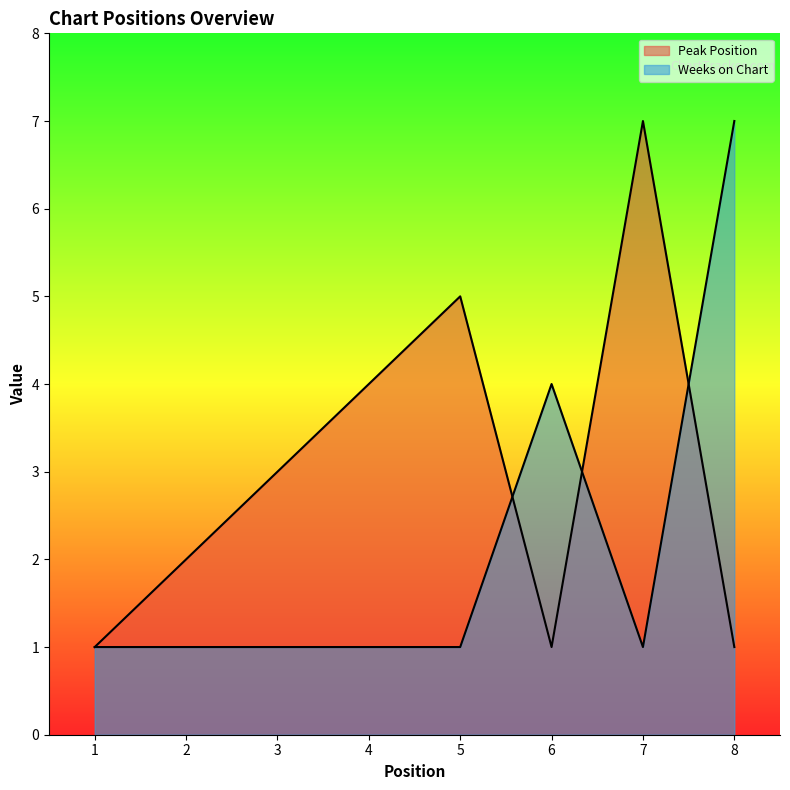

How many Peak Position values are between 1 and 5?

7